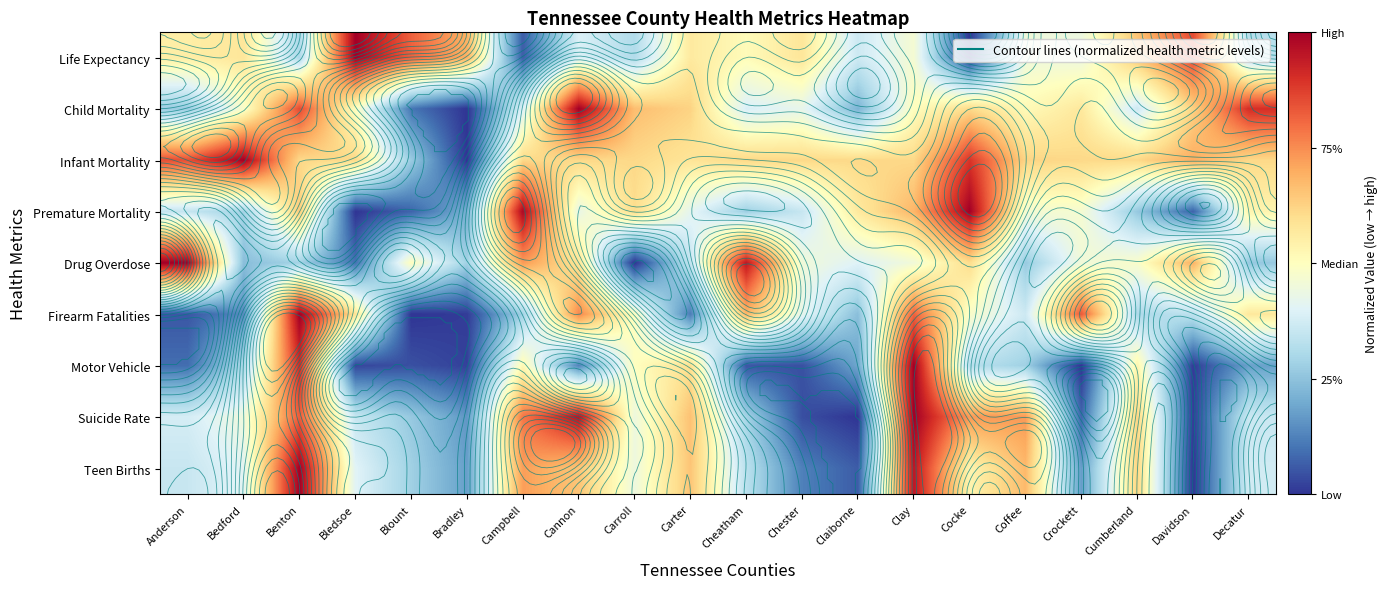

How many data points does each series have?

20